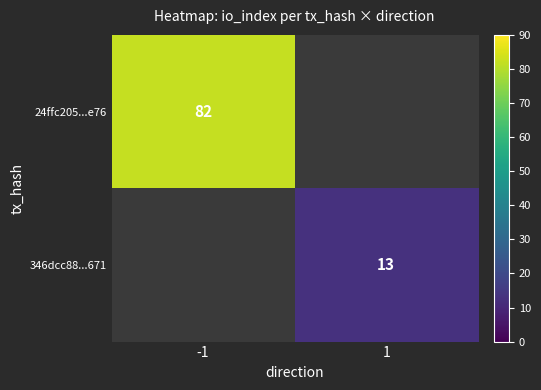

The value of 346dcc88...671 at 1 is 18. True or false?

False